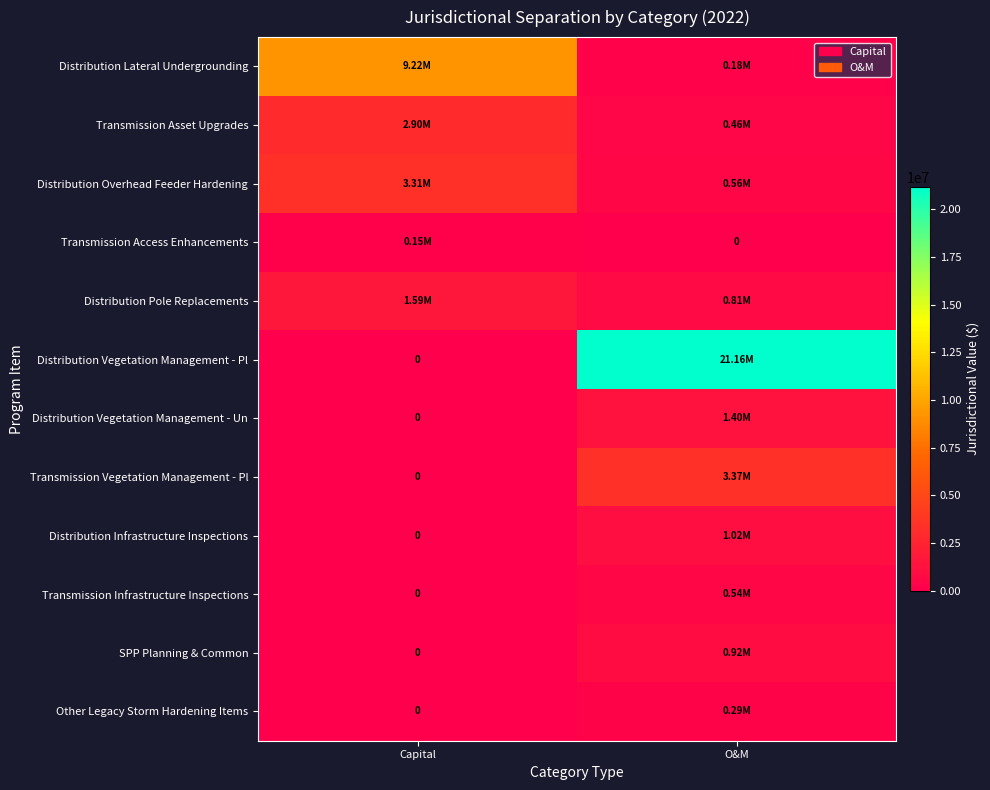

Which label corresponds to the largest value in the chart?

O&M